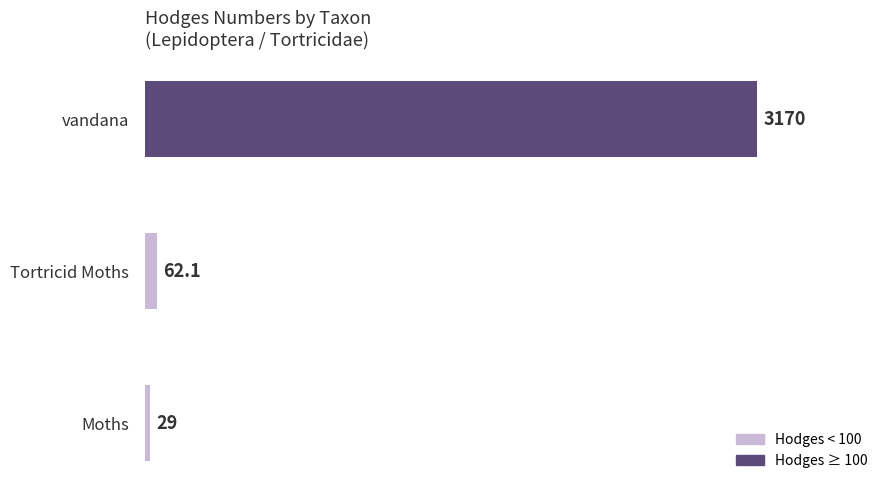

Reading bottom to top, transcribe all the data shown in this chart.

Moths=29.0	Tortricid Moths=62.1	vandana=3170.0